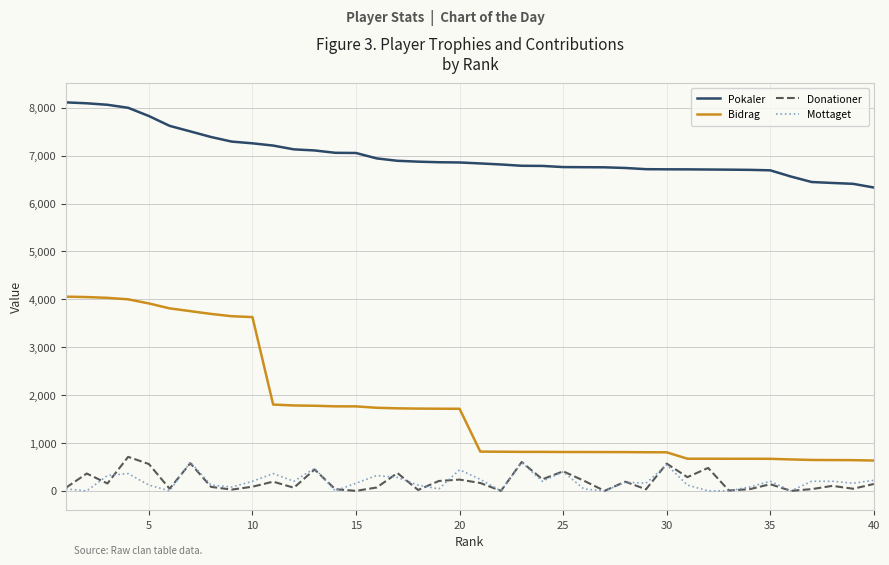

True or false: Bidrag and Donationer intersect in this chart.

False